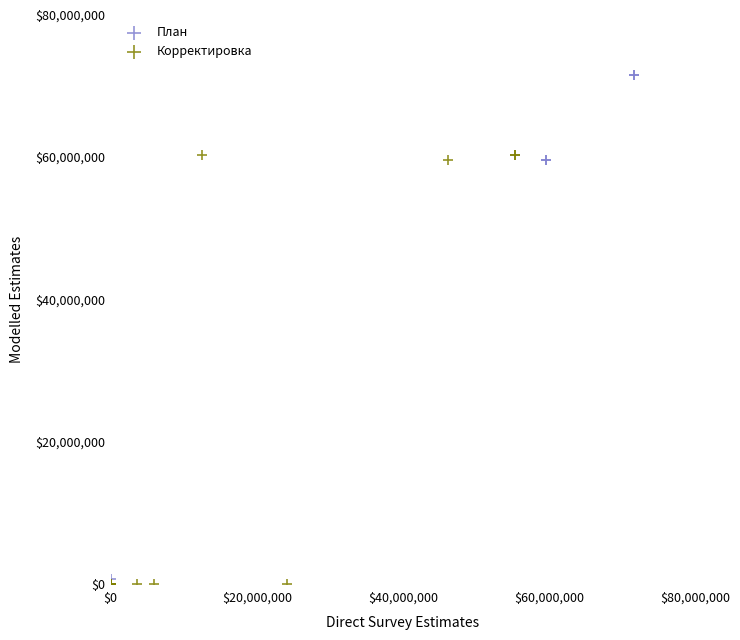

What are all the series names shown in the legend?

План, Корректировка